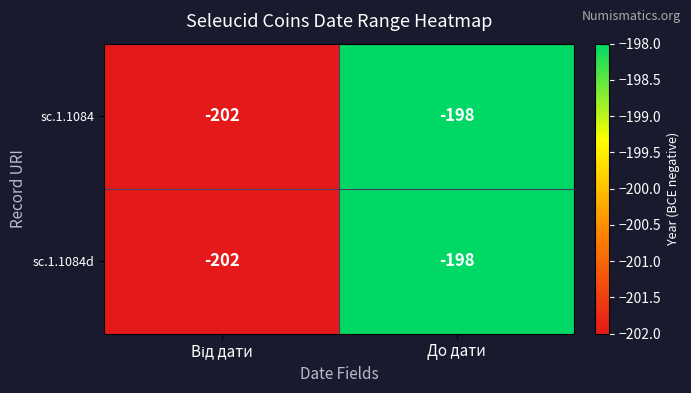

What is the sum of all sc.1.1084d values?

-400